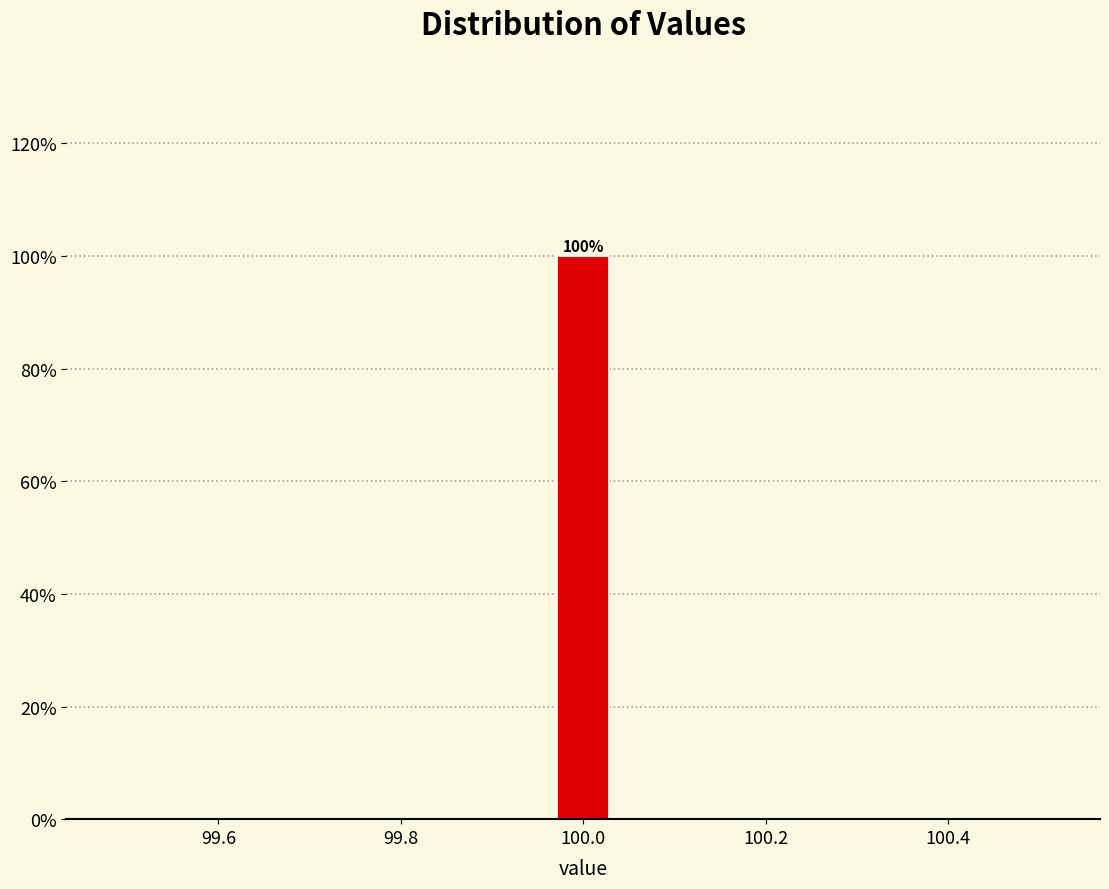

Around what value on the x-axis is the tallest bar? Give the approximate position of its centre, as read against the axis.

100.00